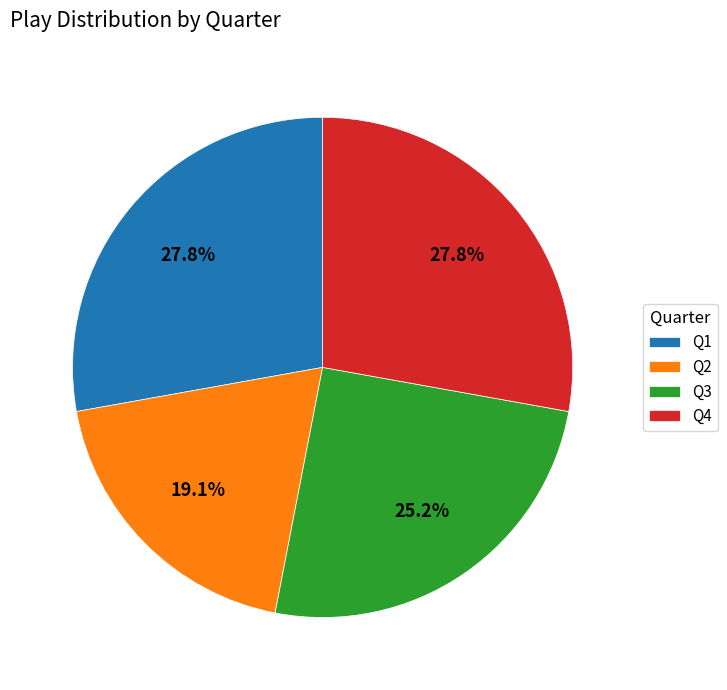

The Q4 slice represents 28% of the pie. True or false?

True